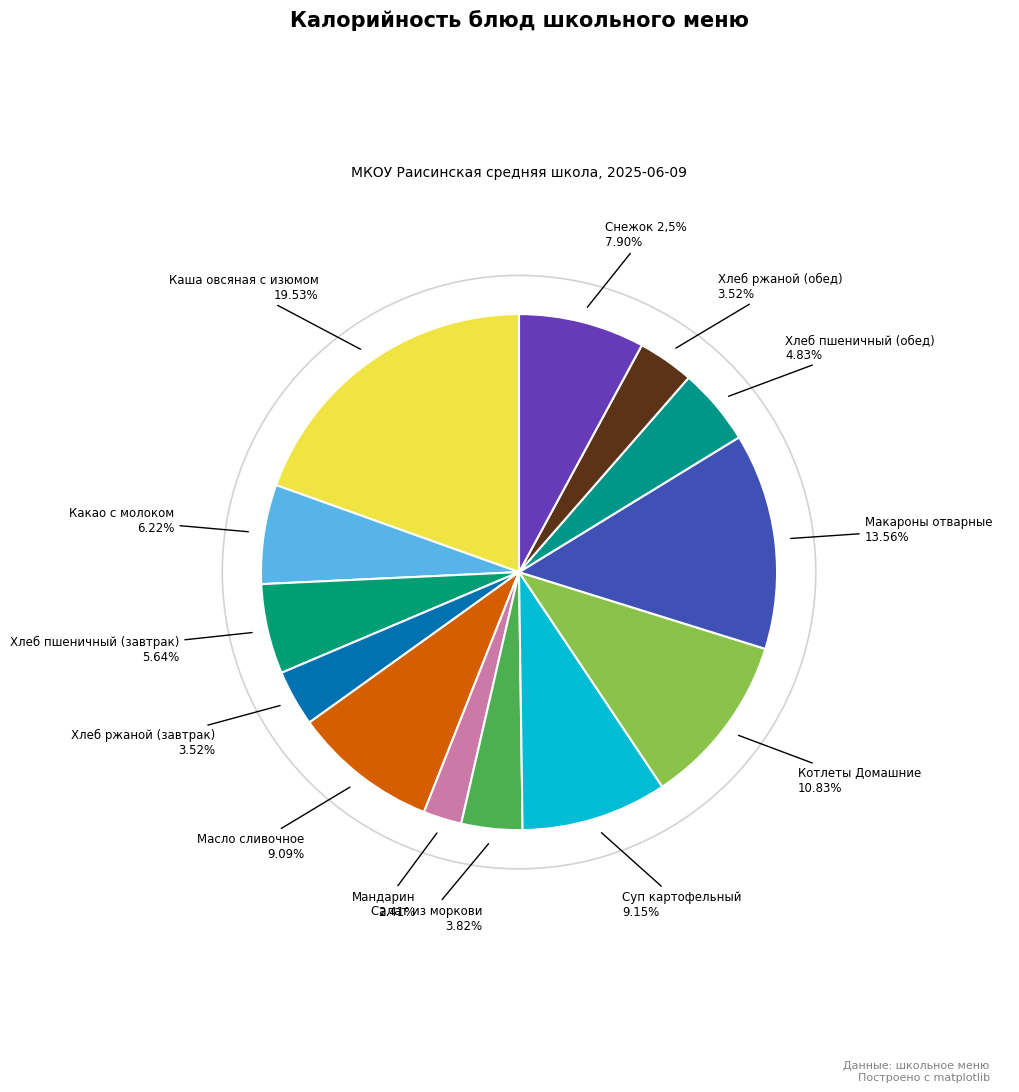

To the nearest percent, what is the difference between the Хлеб пшеничный (обед) and Мандарин slice percentages?

2%